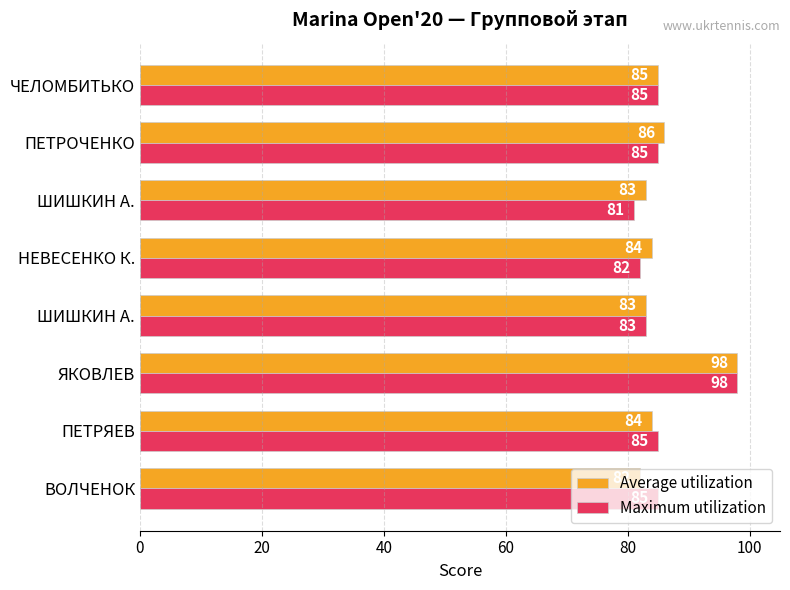

How many distinct data groups are displayed?

2